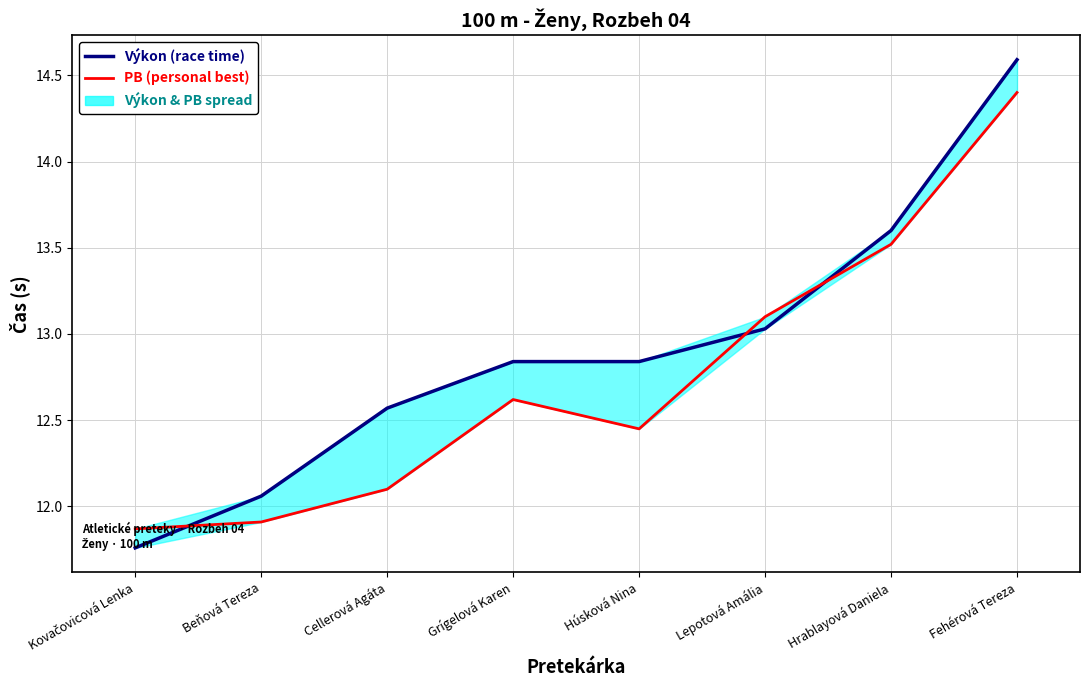

List the series in order of their overall mean, highest first.

Výkon (race time), PB (personal best)